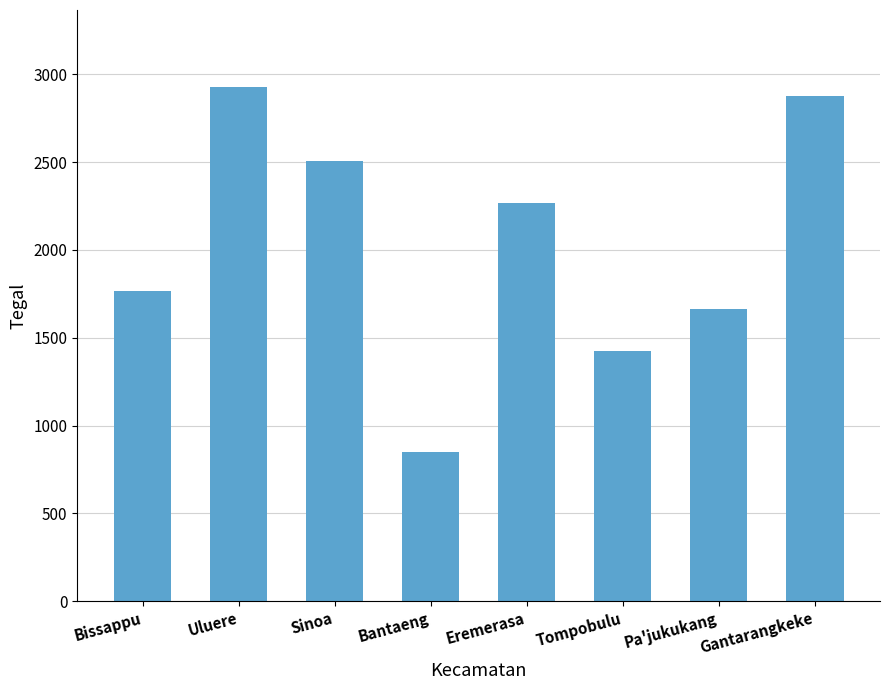

How many distinct data groups are displayed?

1